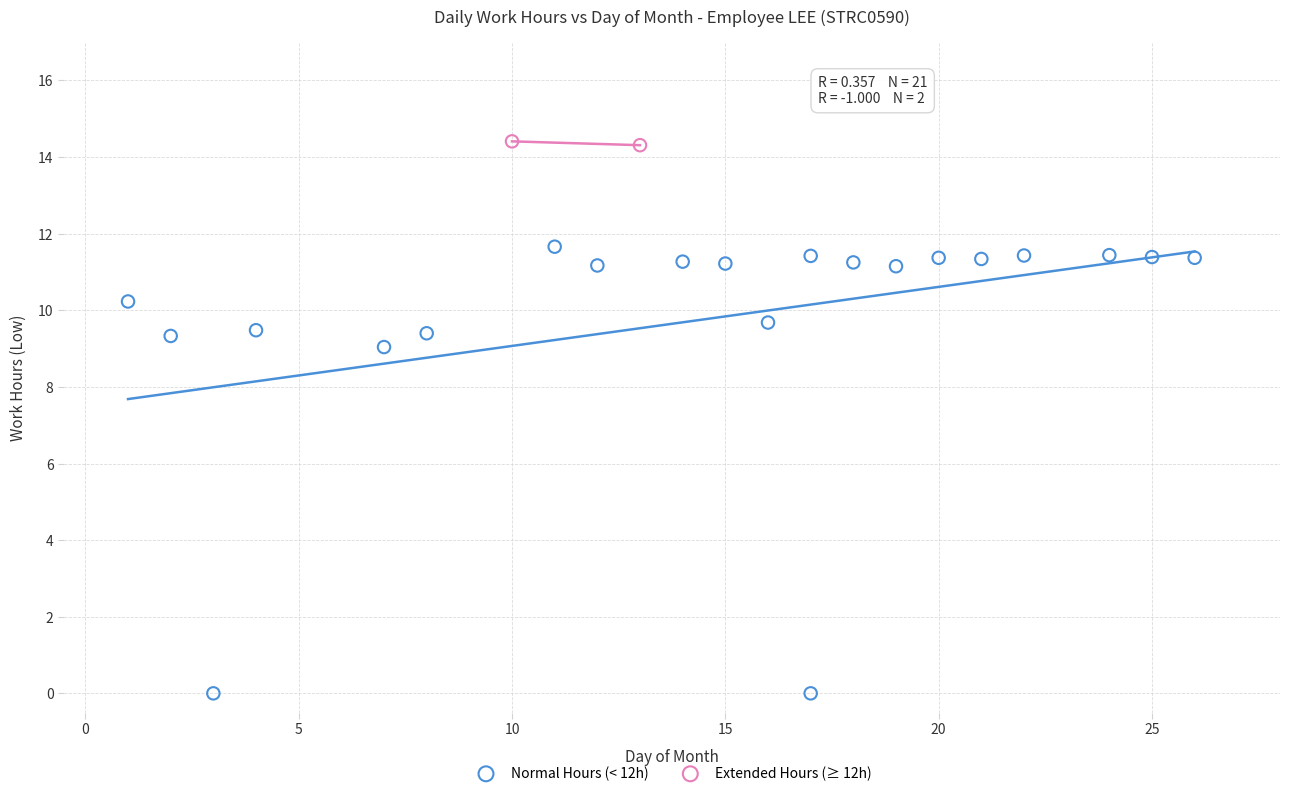

Which series has the widest spread of Y values?

Normal Hours (< 12h)